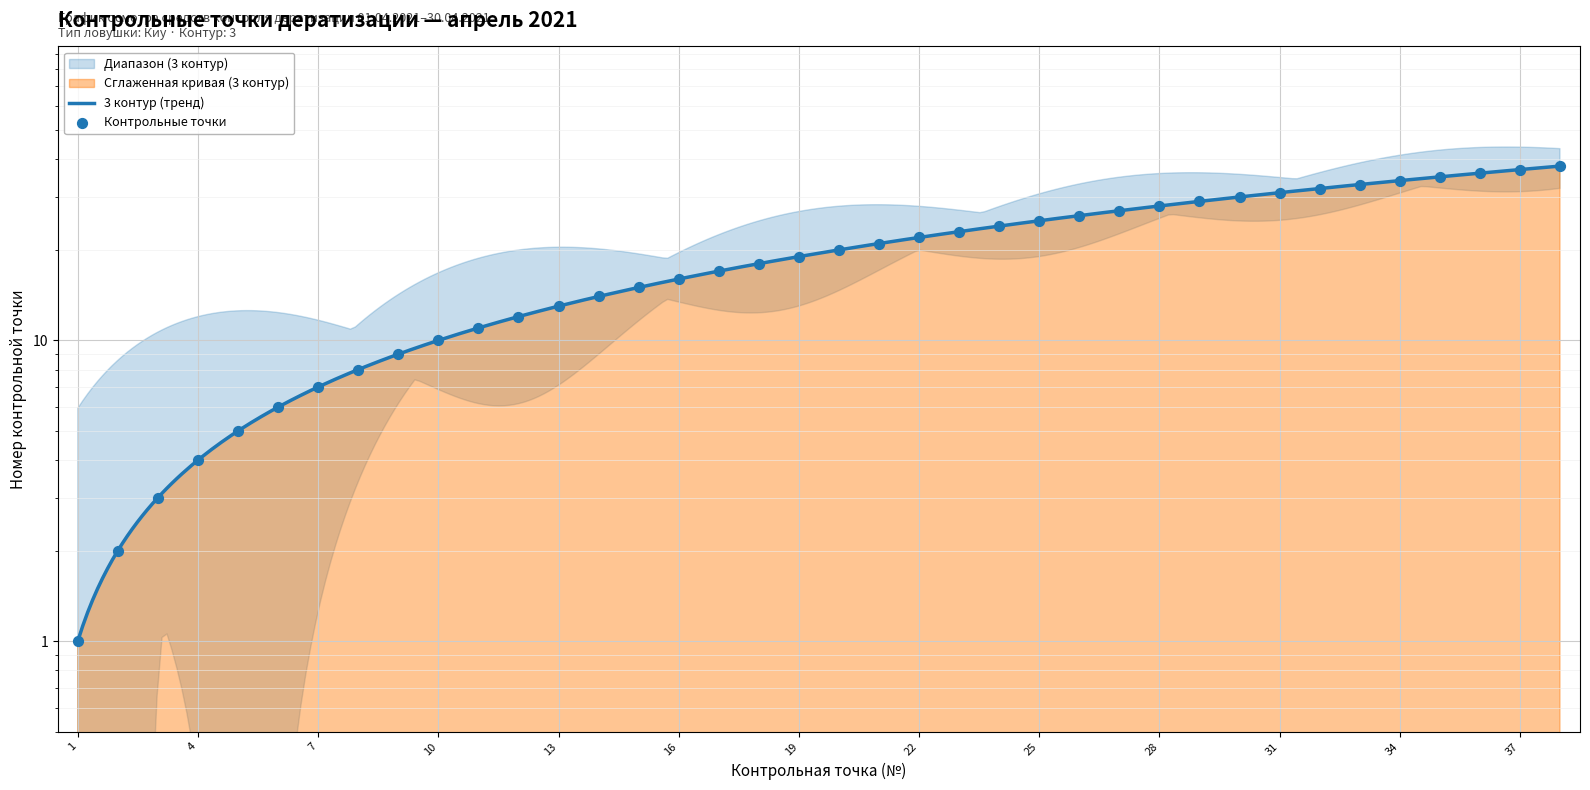

Between 4 and 12, which is larger?

12